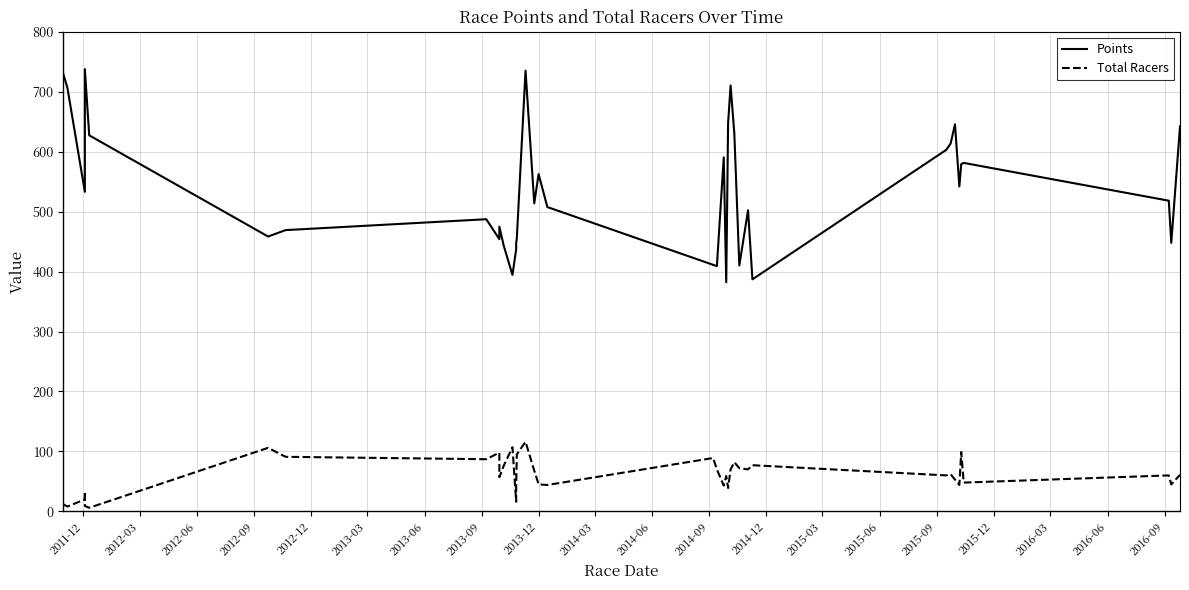

How many values in the Total Racers series are below 60?

19